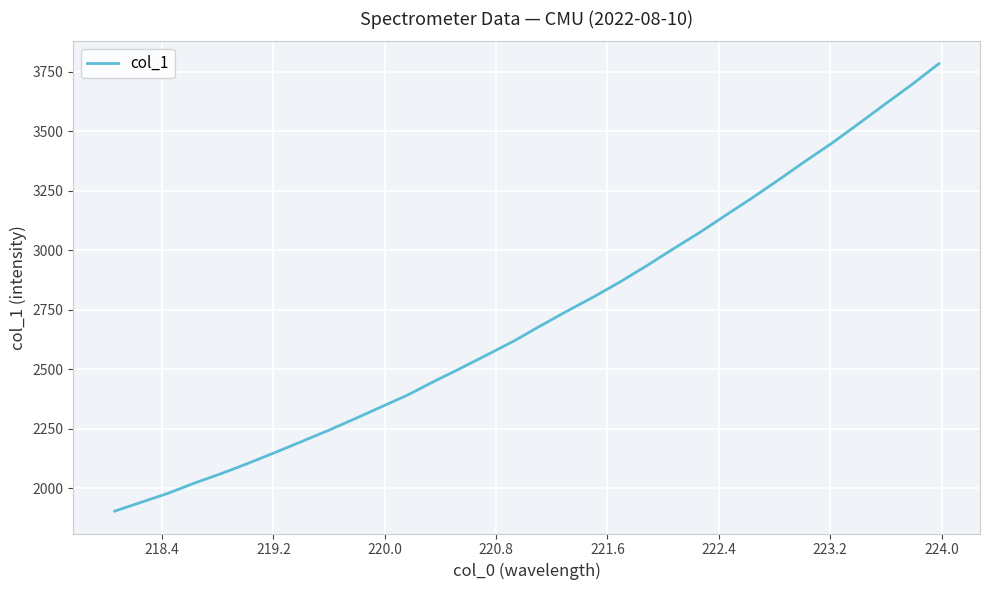

What is the minimum value shown in the chart?

1904.4